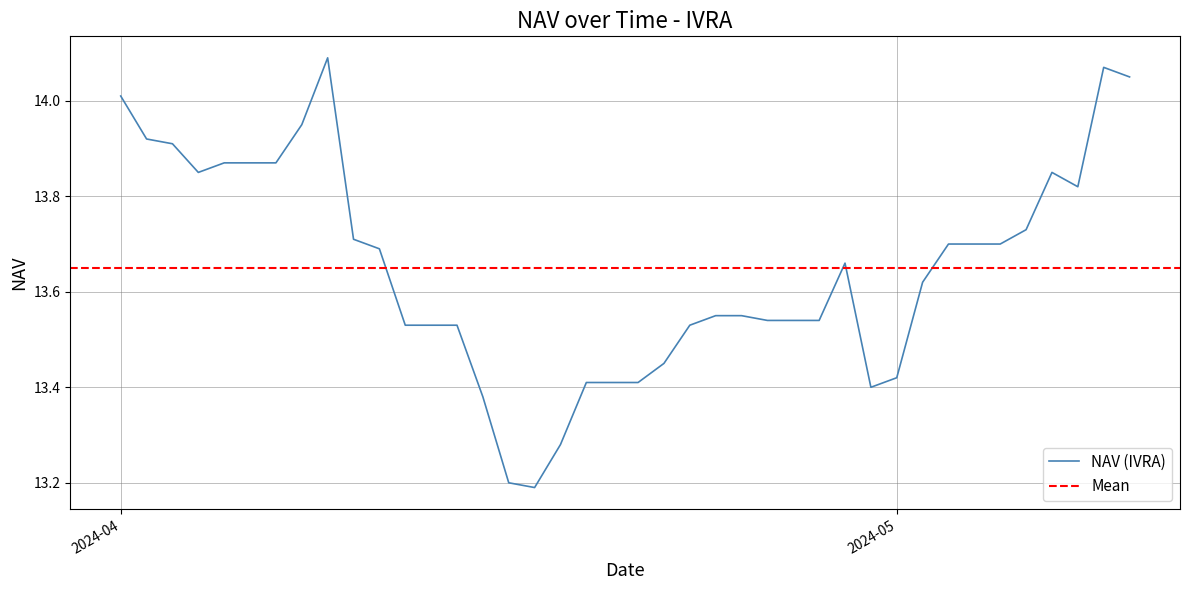

What is the change in value from 7 to 20?

-0.3